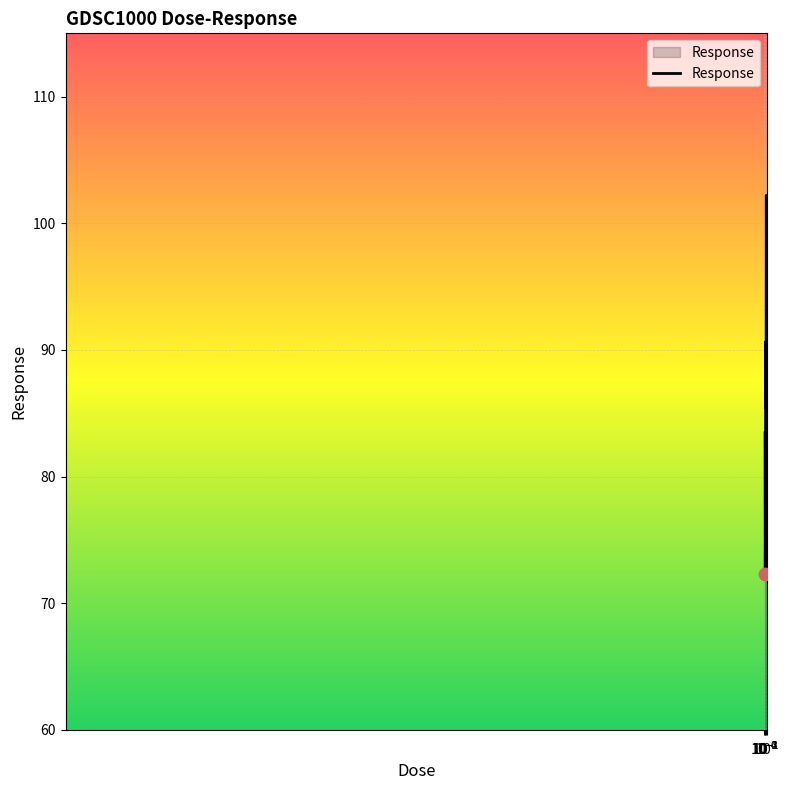

What is the maximum value shown in the chart?

102.2